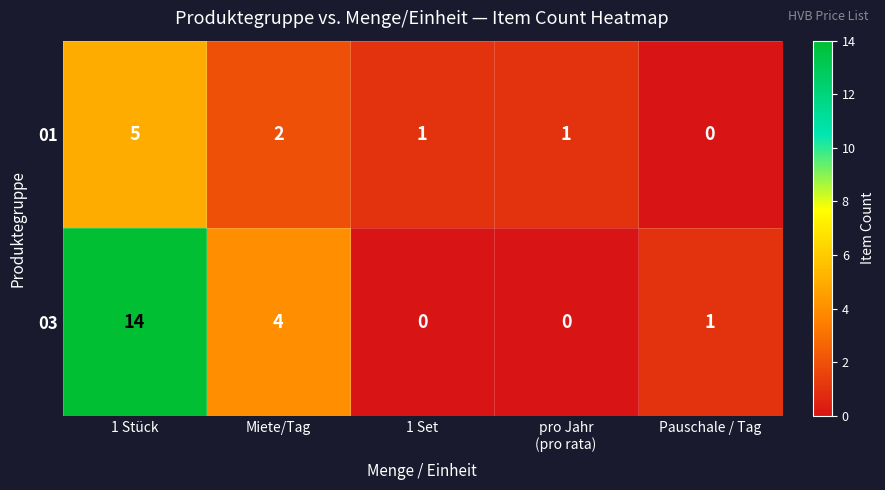

Reading right to left, what are all the values shown in this chart?

01: 0	1	1	2	5
03: 1	0	0	4	14